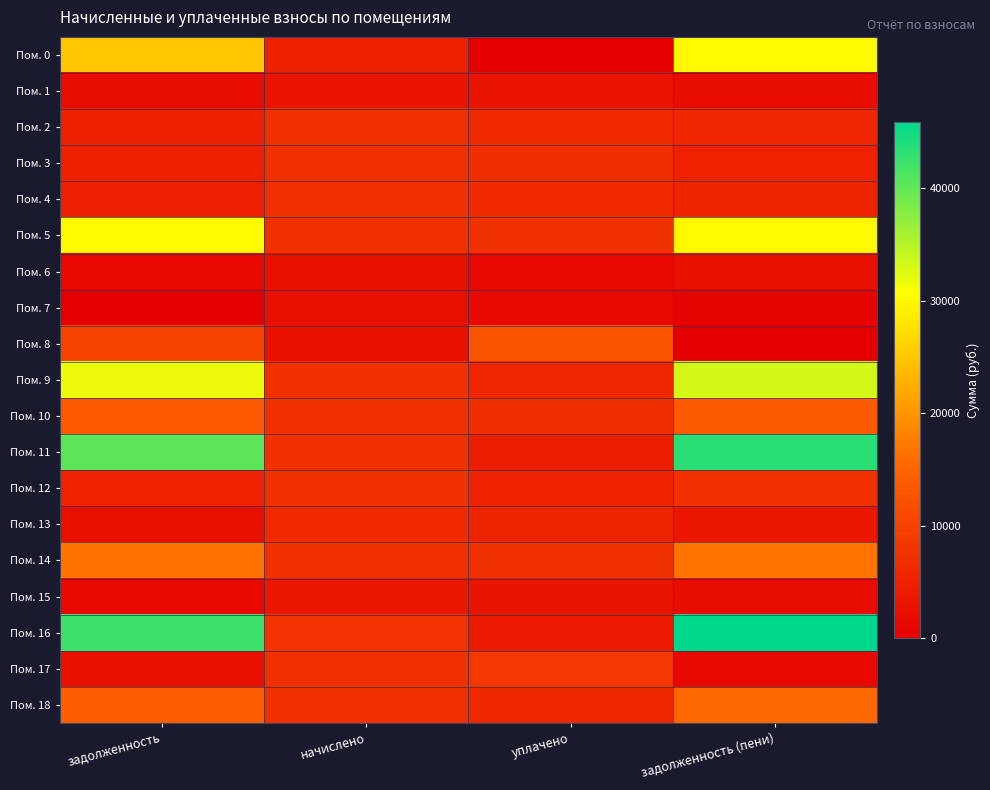

Which series has the largest total across all categories?

Пом. 16